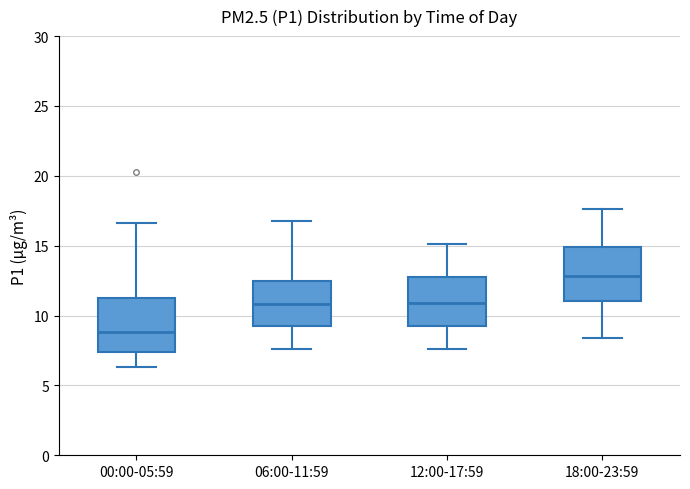

Reading left to right, transcribe this box plot: for each box, give where its median line is, the range the box spans, and where its two whiskers end, as read against the y-axis. The values are not printed on the chart, so give them approximately, as read against the axis.

00:00-05:59: median 9.0, box 7.5 to 11.5, whiskers 6.5 to 16.5
06:00-11:59: median 11.0, box 9.5 to 12.5, whiskers 7.5 to 17.0
12:00-17:59: median 11.0, box 9.5 to 12.5, whiskers 7.5 to 15.0
18:00-23:59: median 13.0, box 11.0 to 15.0, whiskers 8.5 to 17.5